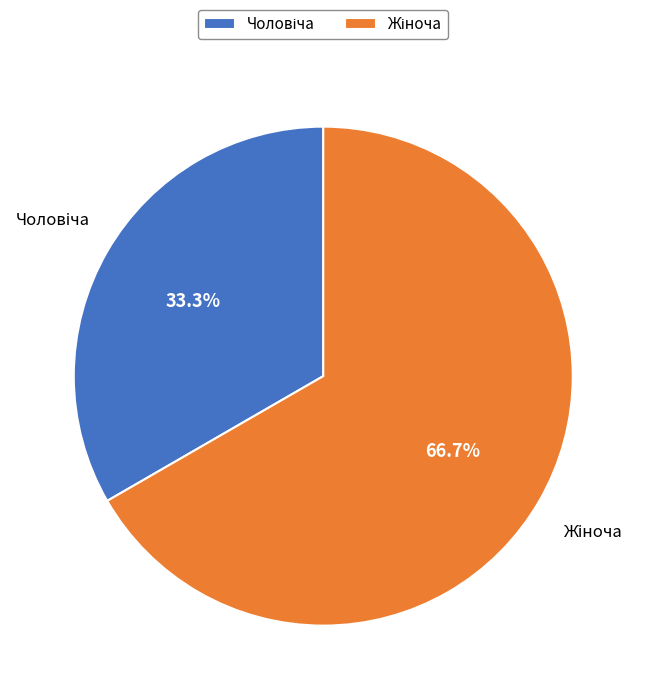

To the nearest percent, what portion does Чоловіча represent?

33%